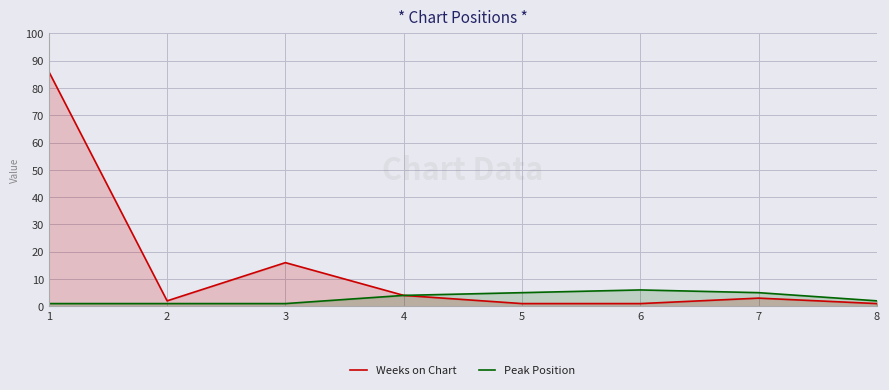

What is the highest value of the Weeks on Chart series?

86